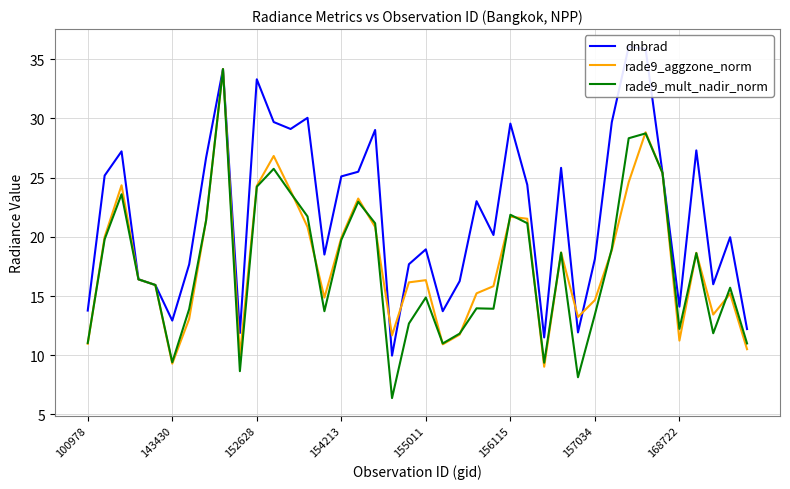

Is it true that rade9_aggzone_norm equals 25.1 at 155011?

False